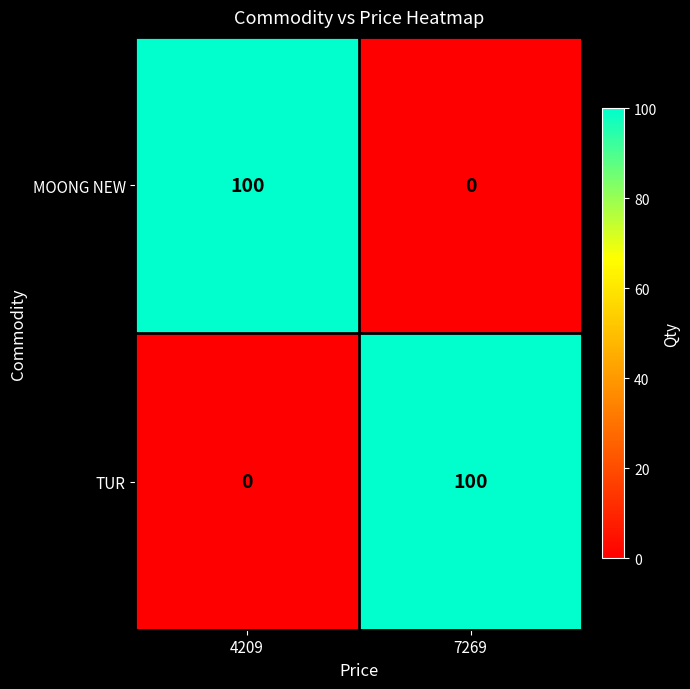

The value of MOONG NEW at 7269 is -37. True or false?

False